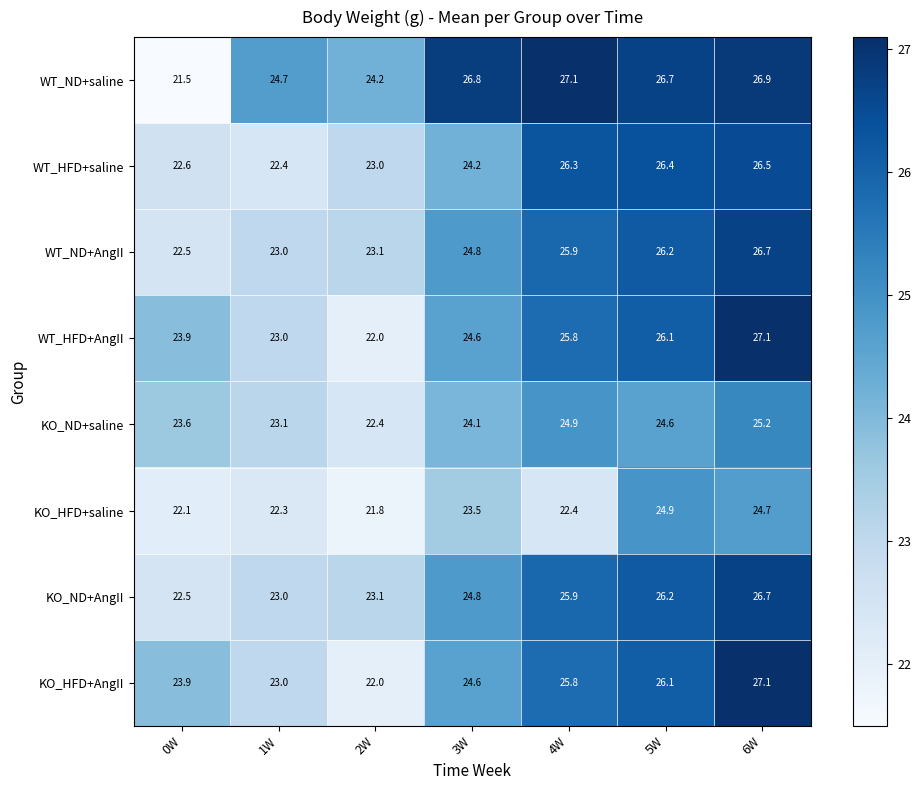

What is the difference between the highest and lowest values at 2W?

2.4